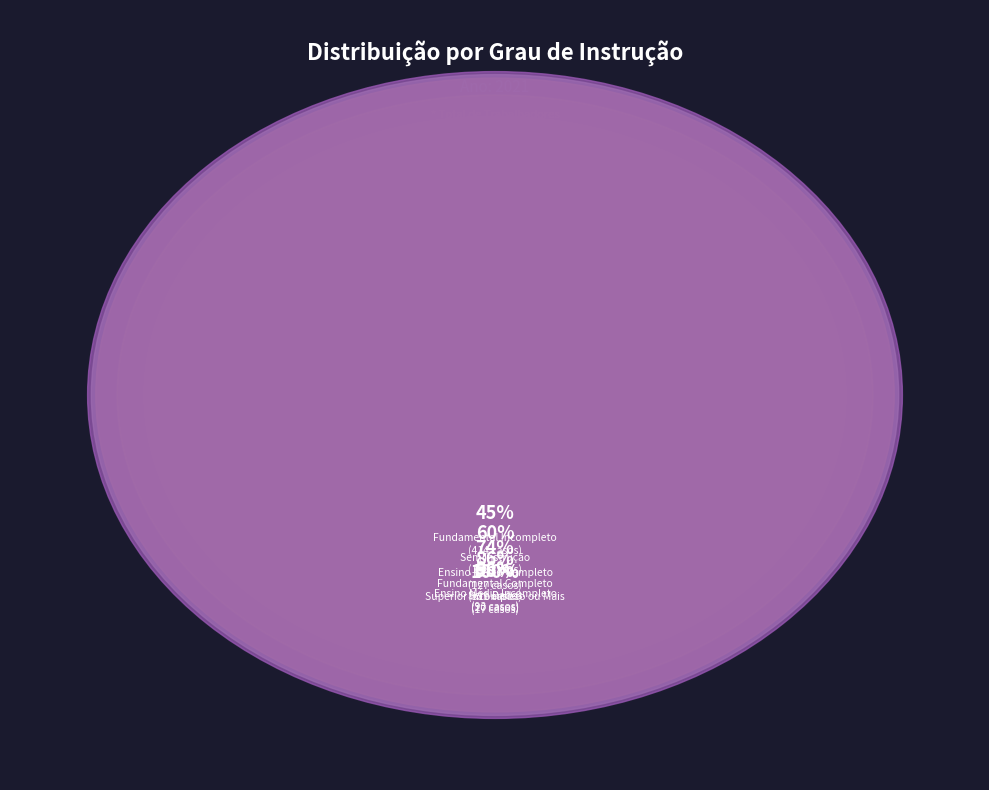

How many segments does this pie chart have?

7